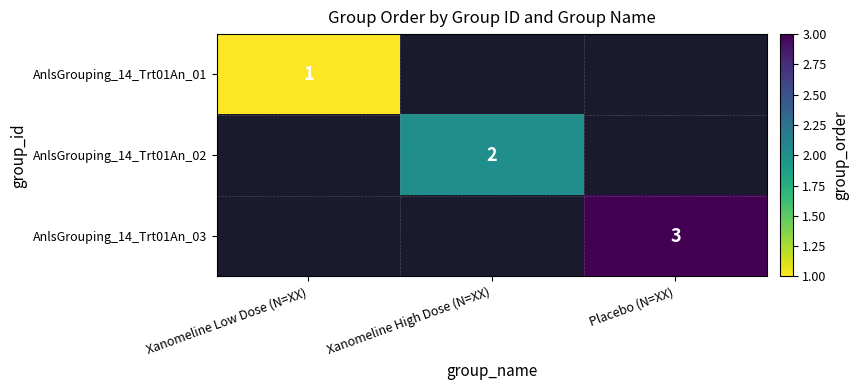

Which label corresponds to the smallest value in the chart?

Xanomeline Low Dose (N=XX)